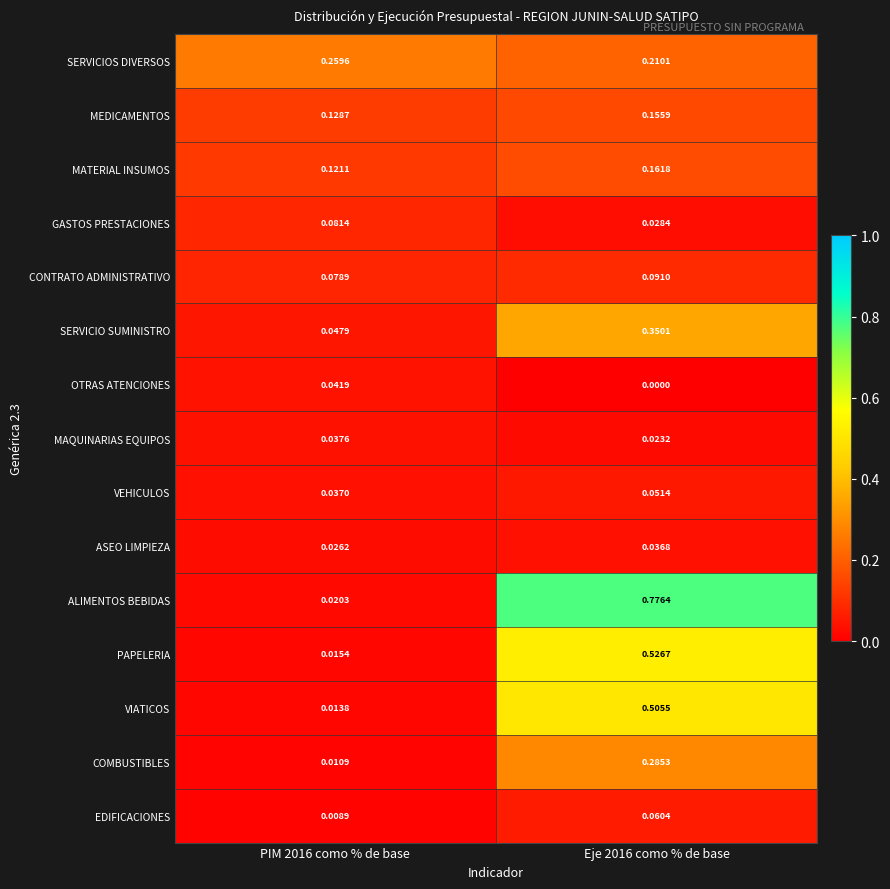

Which label corresponds to the smallest value in the chart?

Eje 2016 como % de base